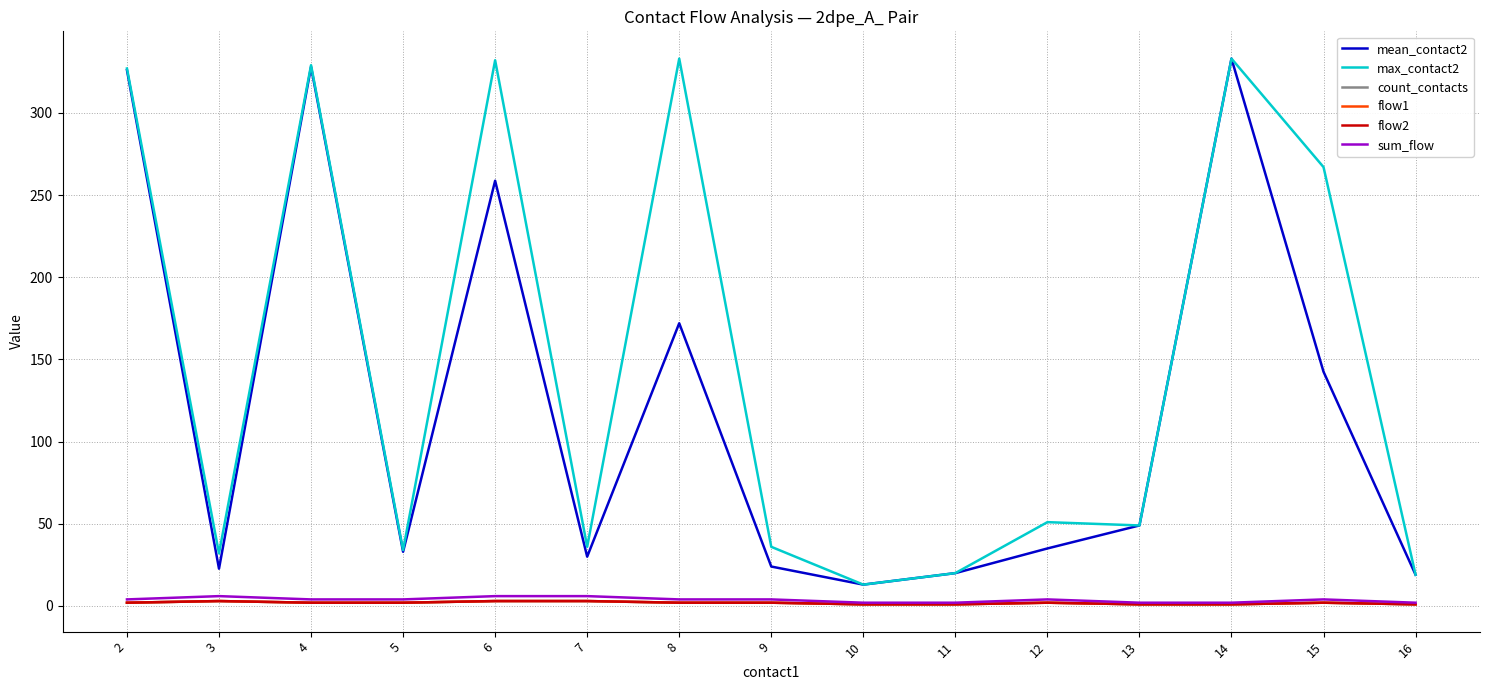

Does the chart display data point markers on the line(s)?

No